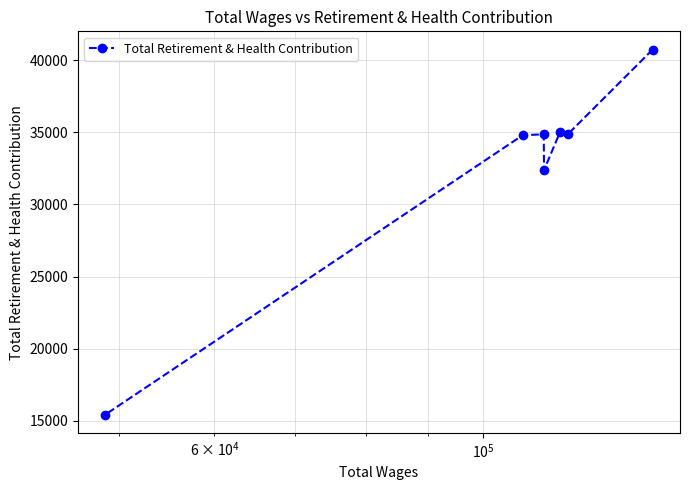

What is the smallest value displayed?

15413